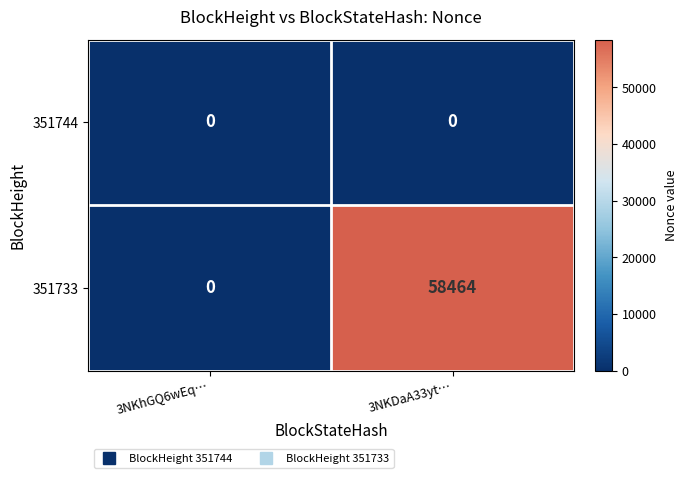

Reading left to right, list all the values displayed in this chart.

351744: 0	0
351733: 0	58464